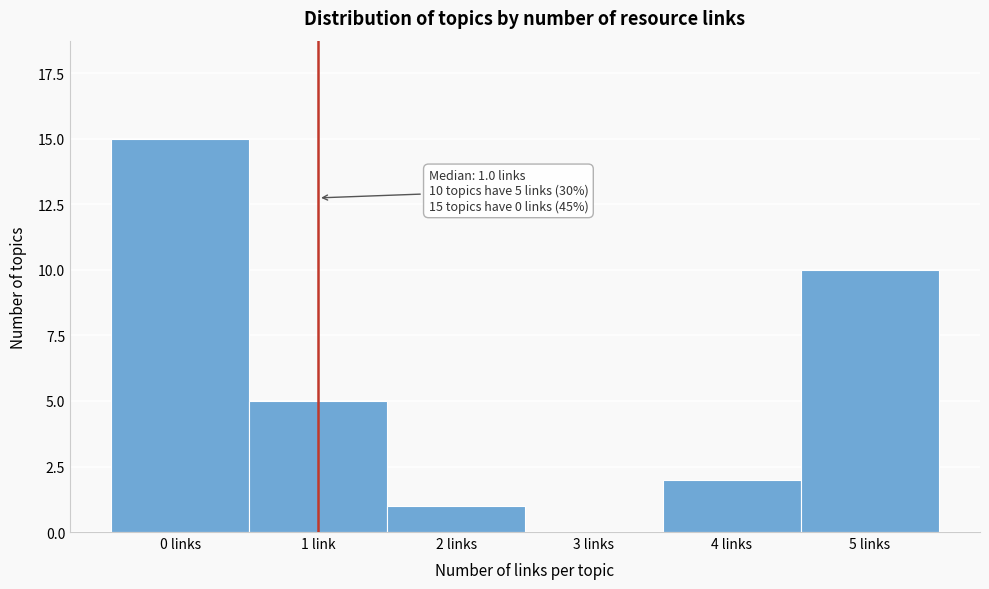

Reading left to right, extract all data points from this chart.

0 links=15	1 link=5	2 links=1	3 links=0	4 links=2	5 links=10